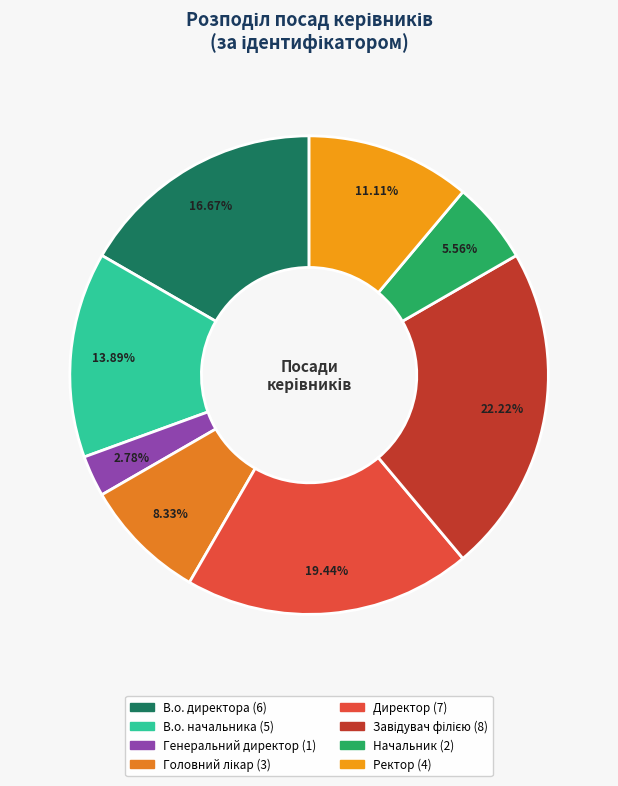

Is Генеральний директор the majority of the pie?

No